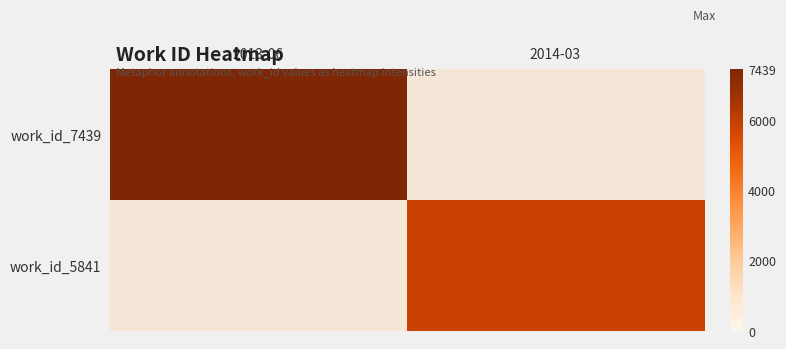

Which label corresponds to the largest value in the chart?

2013-06